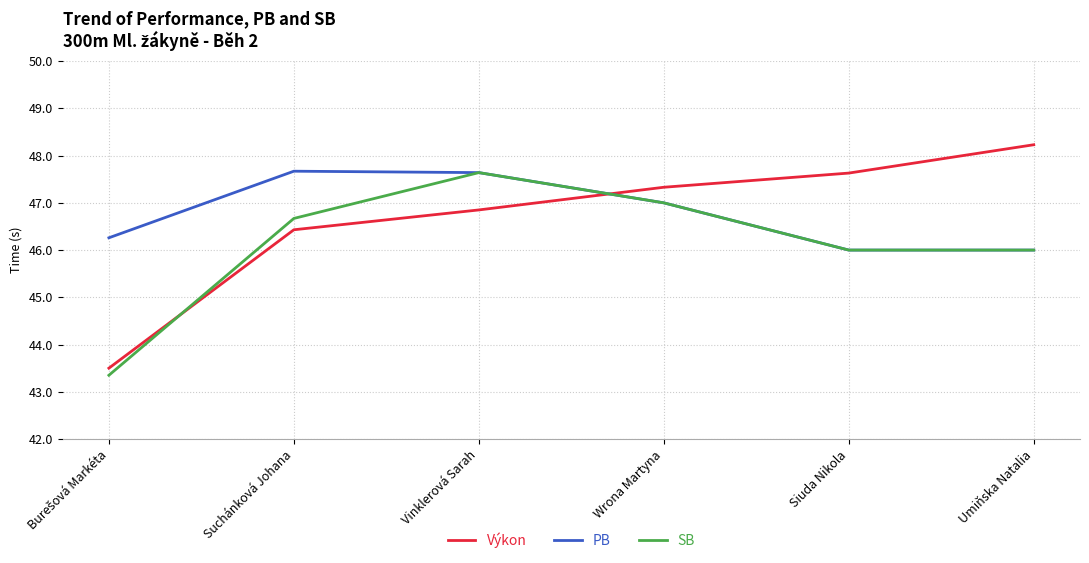

What is the difference between the highest and lowest values at Wrona Martyna?

0.3